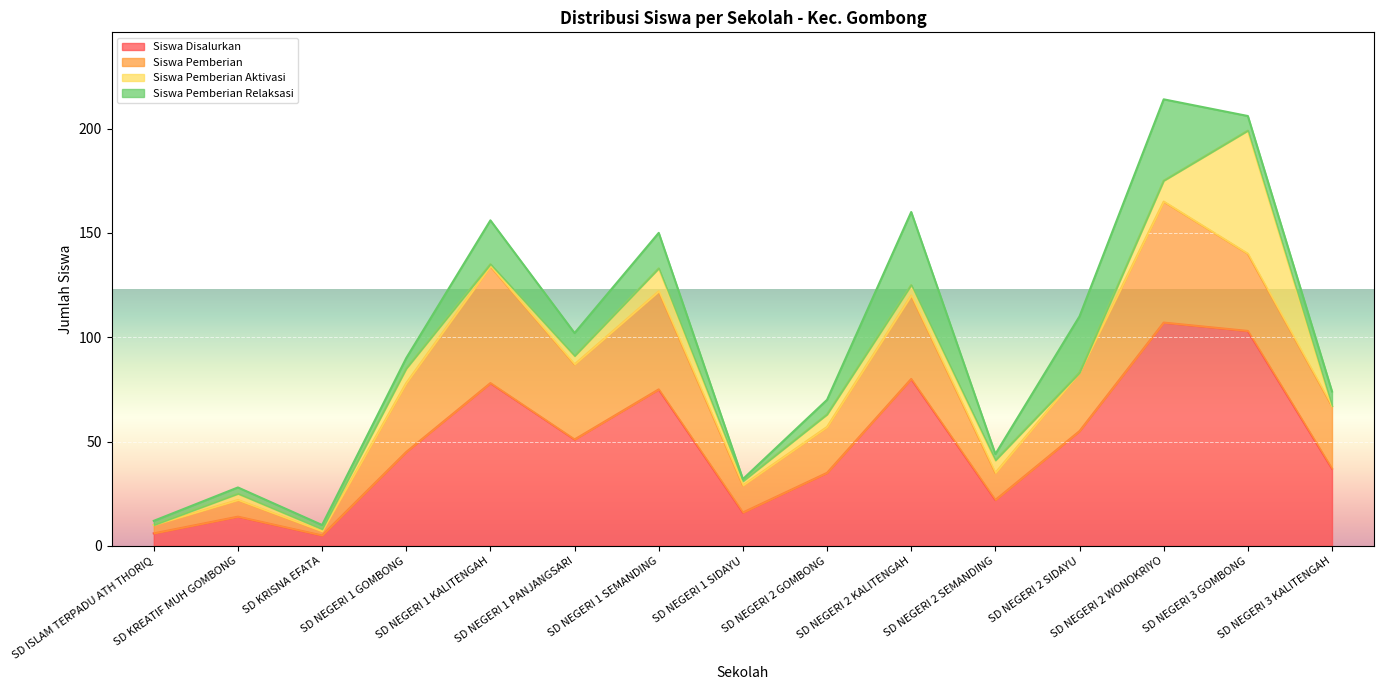

At which category does the chart reach its peak across all series?

SD NEGERI 2 WONOKRIYO